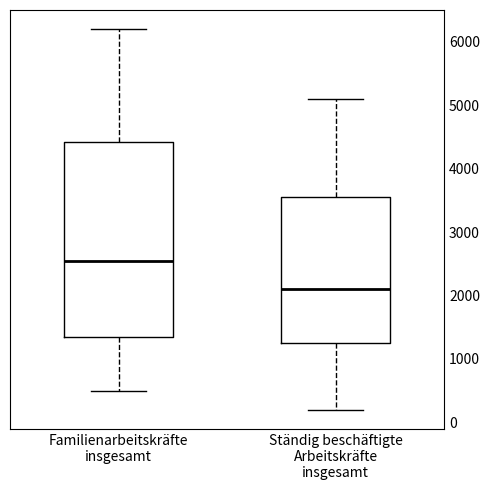

Reading left to right, transcribe this box plot: for each box, give where its median line is, the range the box spans, and where its two whiskers end, as read against the y-axis. The values are not printed on the chart, so give them approximately, as read against the axis.

Familienarbeitskräfte insgesamt: median 2600, box 1400 to 4400, whiskers 500 to 6200
Ständig beschäftigte Arbeitskräfte insgesamt: median 2100, box 1300 to 3600, whiskers 200 to 5100